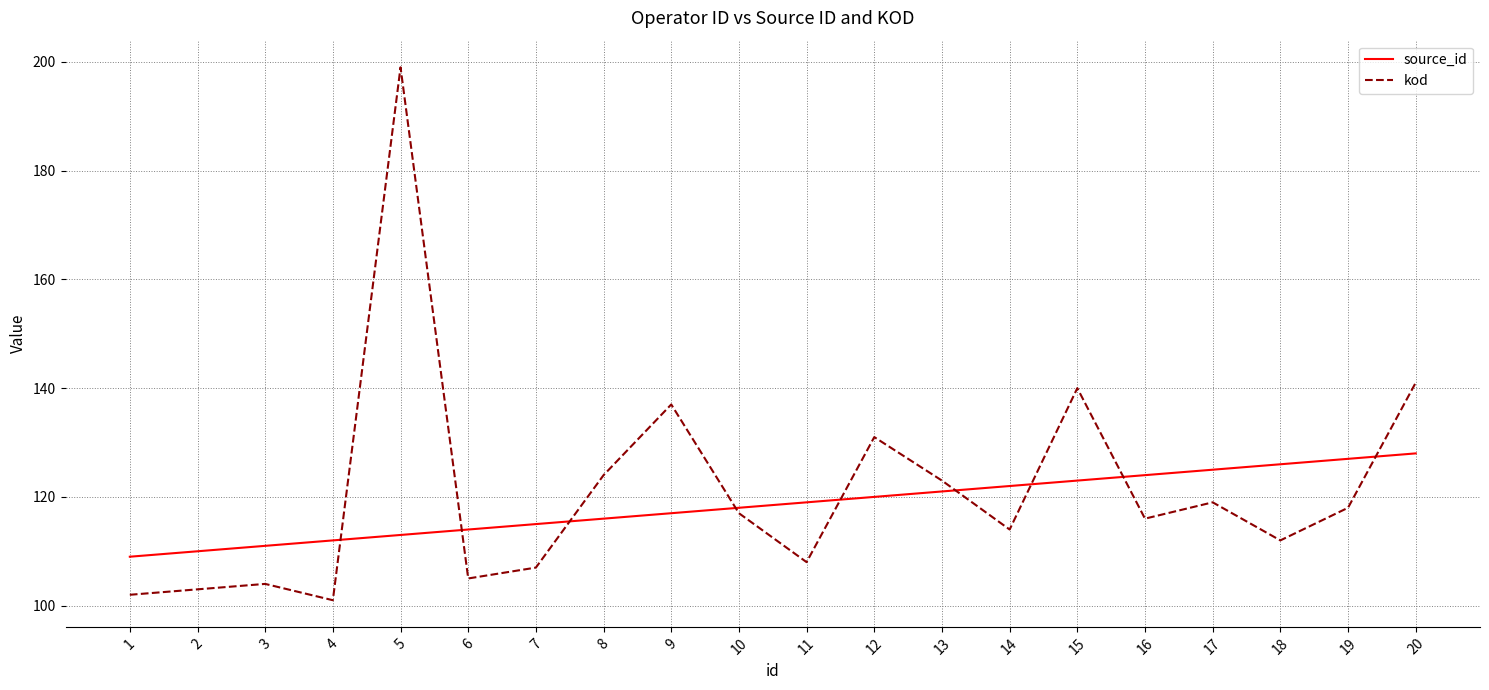

At which category is the sum across all series the highest?

5